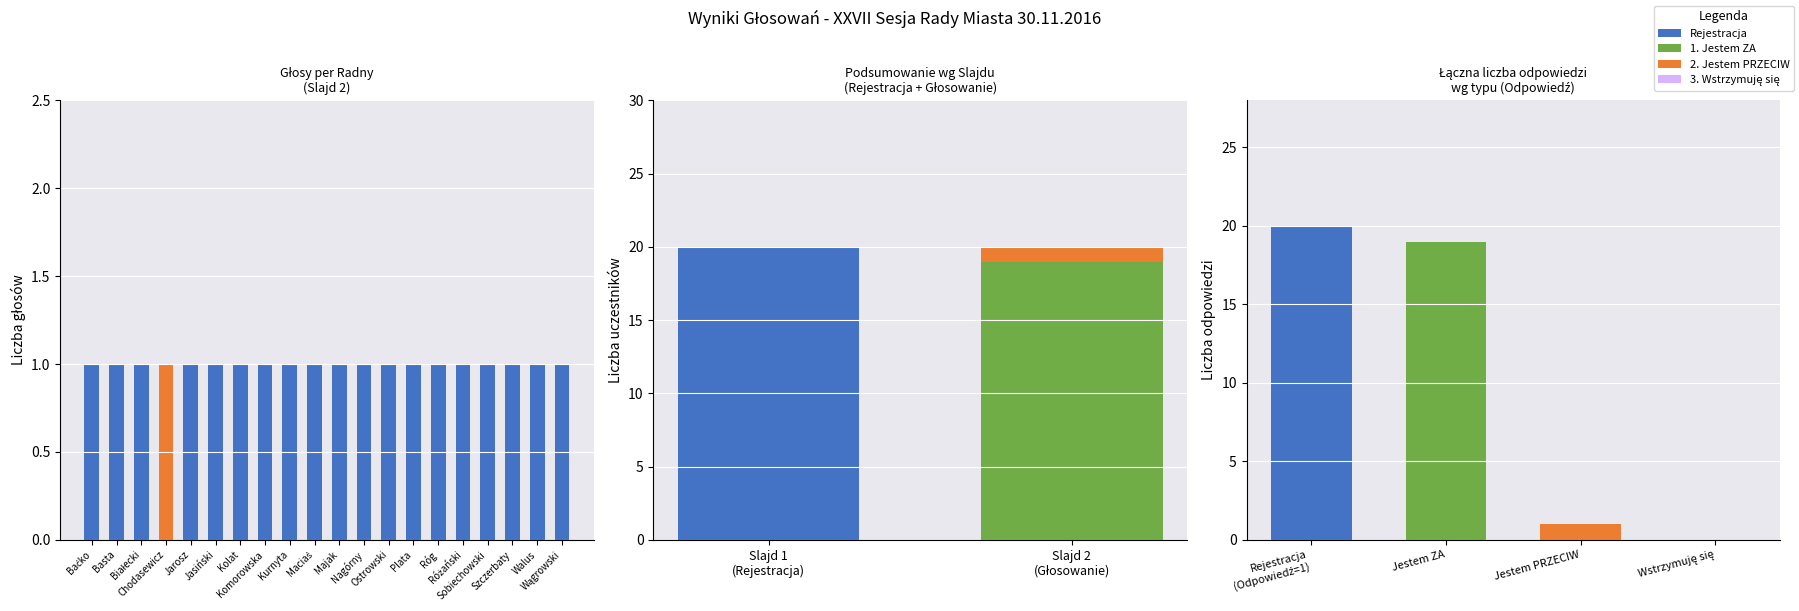

What position from the left is Slajd 2 (Głosowanie)?

2